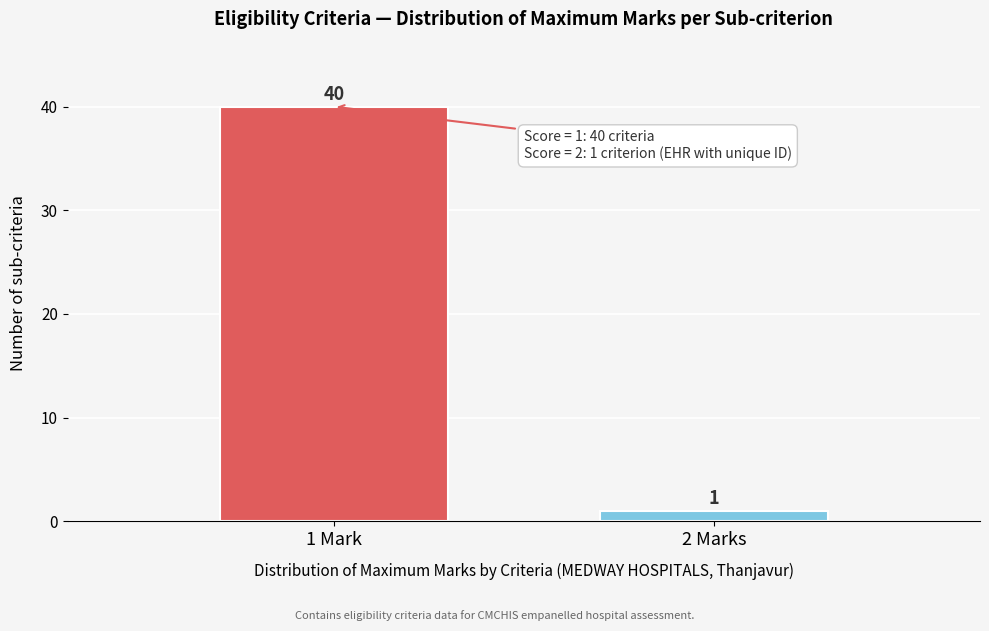

Reading left to right, list all the values displayed in this chart.

40	1